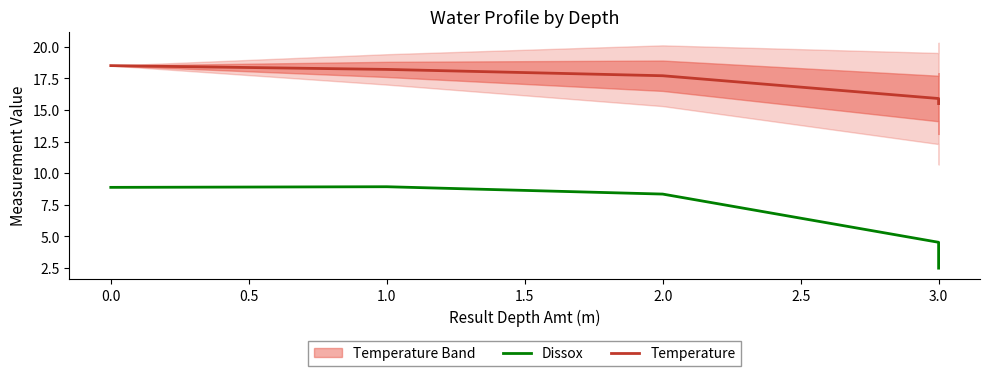

What is the total value across all series at 1.0?

27.1